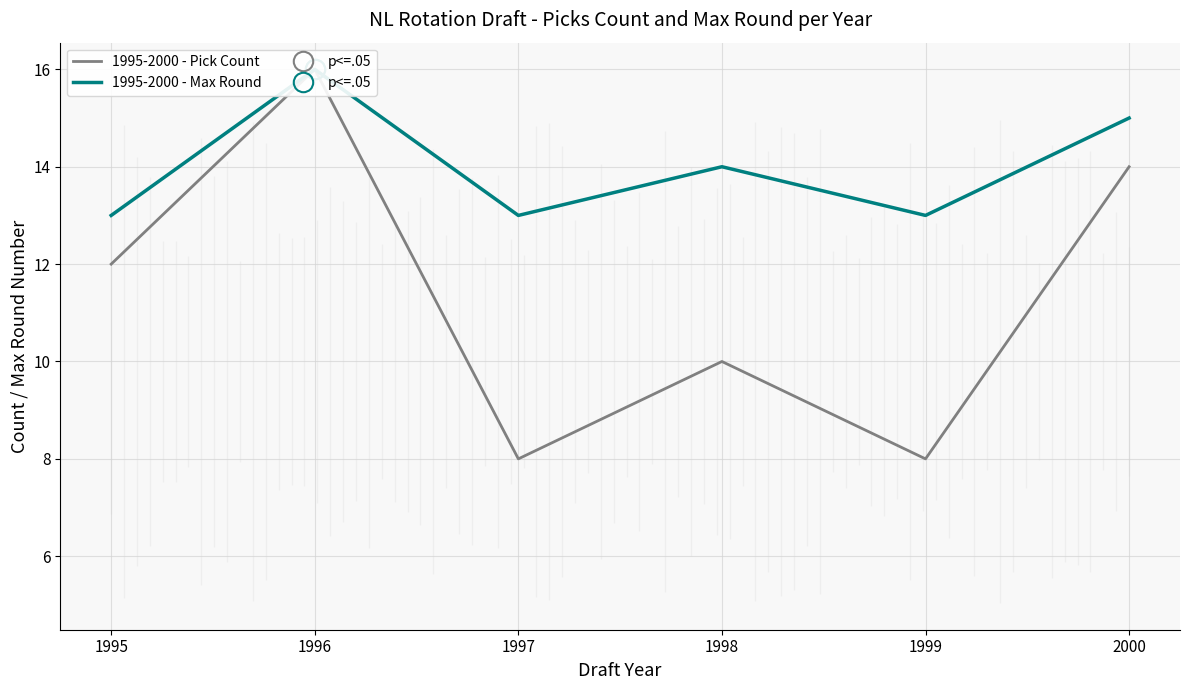

The 1995-2000 - Pick Count series shows 9 at 1996. True or false?

False